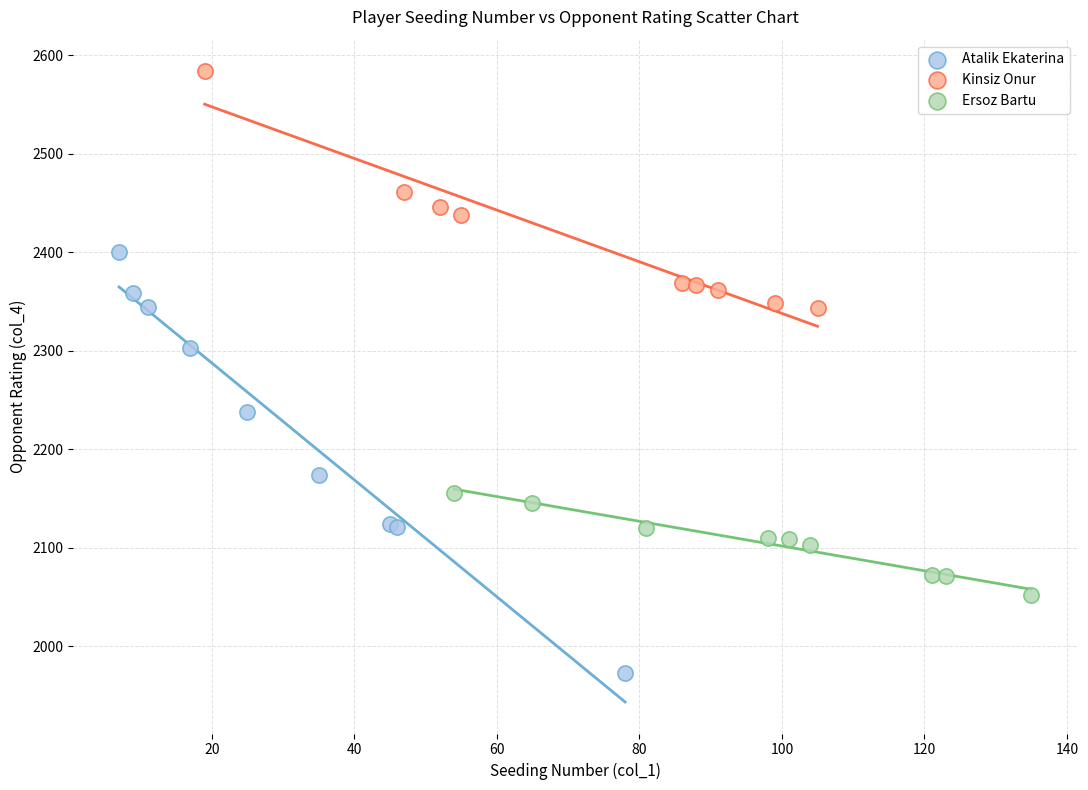

Which series contains the highest Y value?

Kinsiz Onur